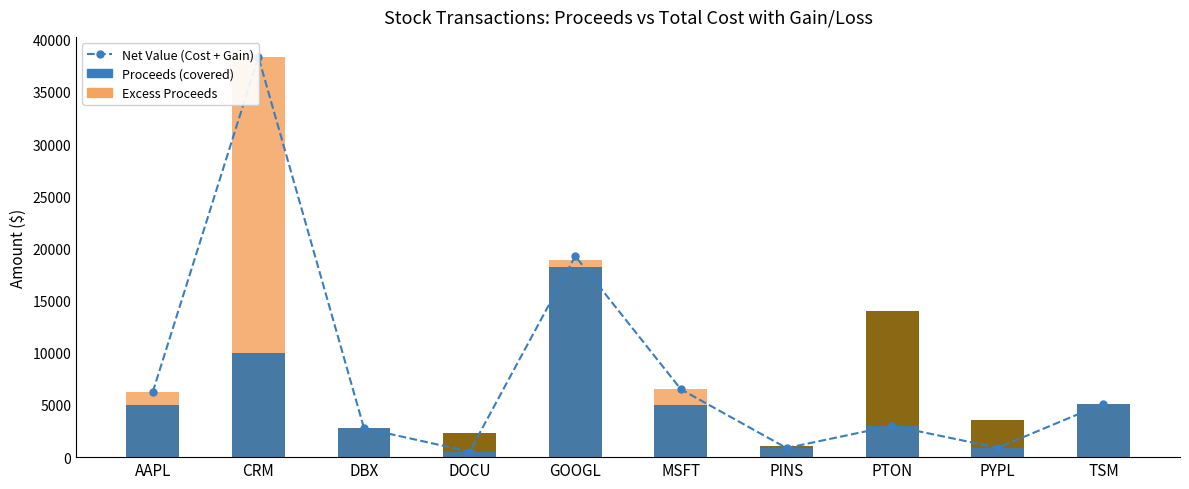

At which label does Net Value (Cost + Gain) first exceed 5122?

AAPL